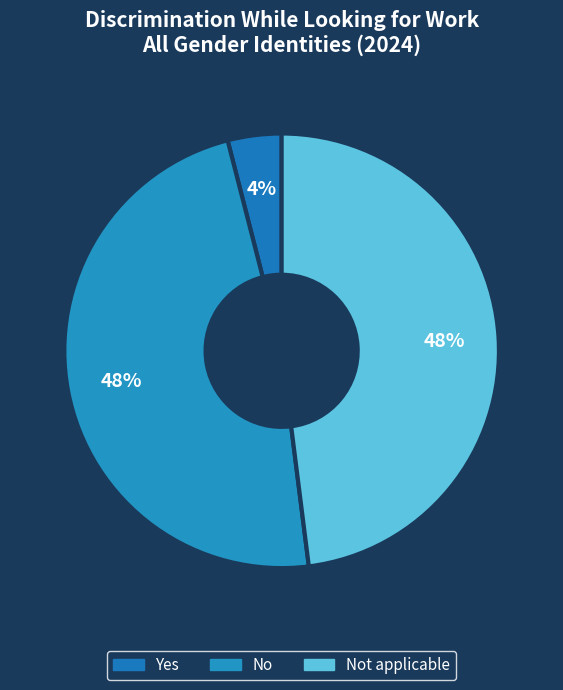

To the nearest percent, what portion does No represent?

48%